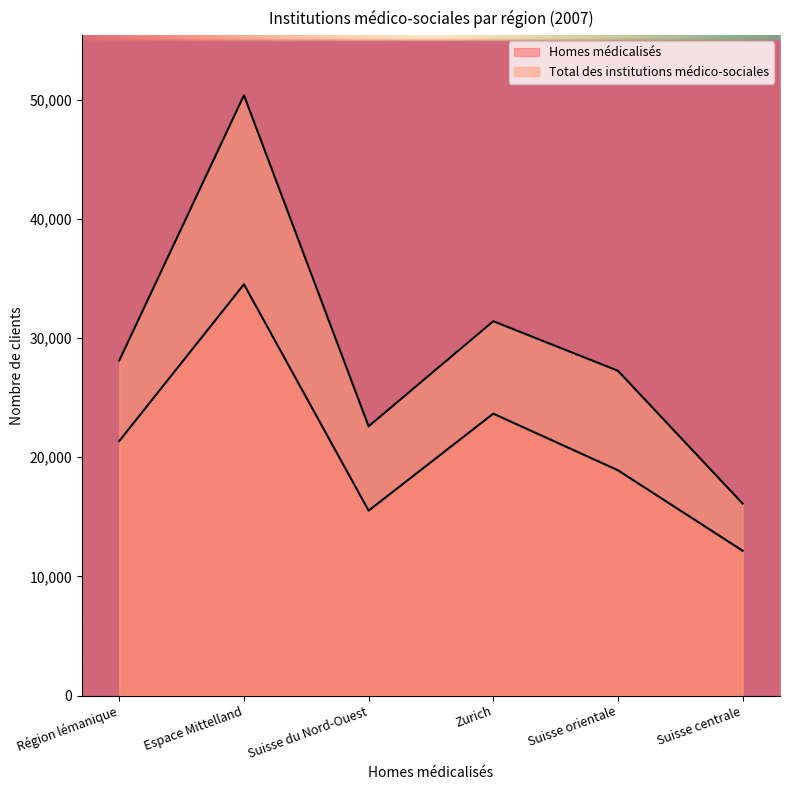

Between Suisse du Nord-Ouest and Zurich, which series saw the biggest shift?

Total des institutions médico-sociales